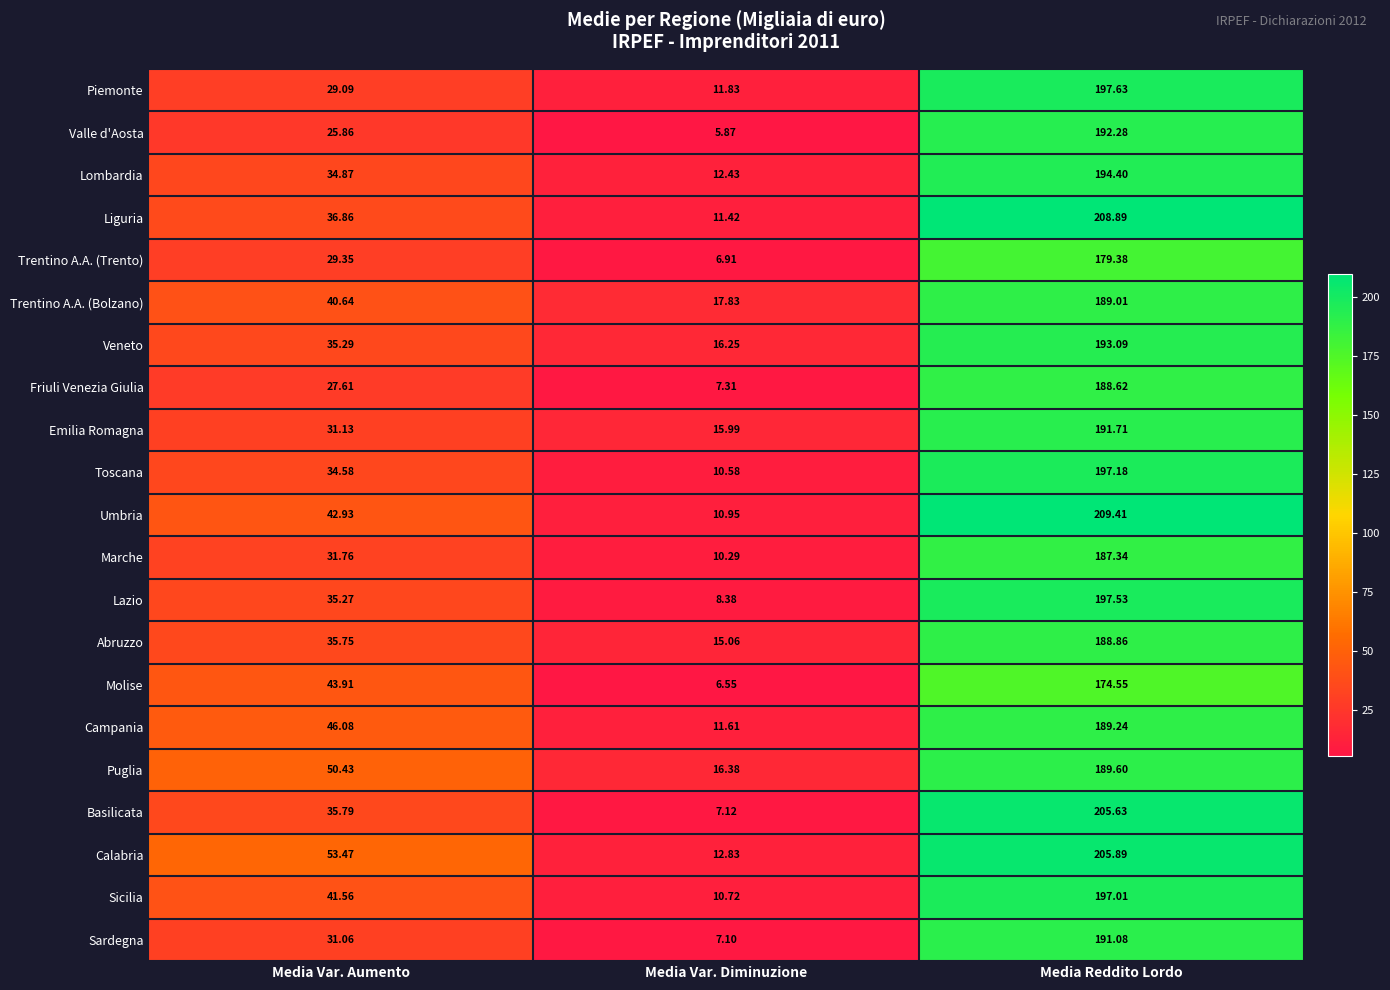

At which category does the chart reach its minimum across all series?

Media Var. Diminuzione